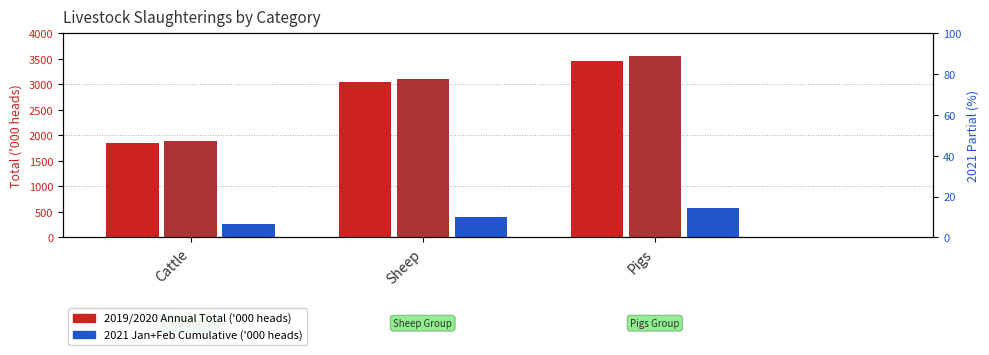

Reading left to right, what are all the values shown in this chart?

2019 Total ('000 heads): Cattle=1852.5	Sheep=3050.2	Pigs=3457.2
2020 Total ('000 heads): Cattle=1881.9	Sheep=3111.7	Pigs=3546.4
2021 Jan+Feb ('000 heads): Cattle=270.0	Sheep=405.5	Pigs=584.1